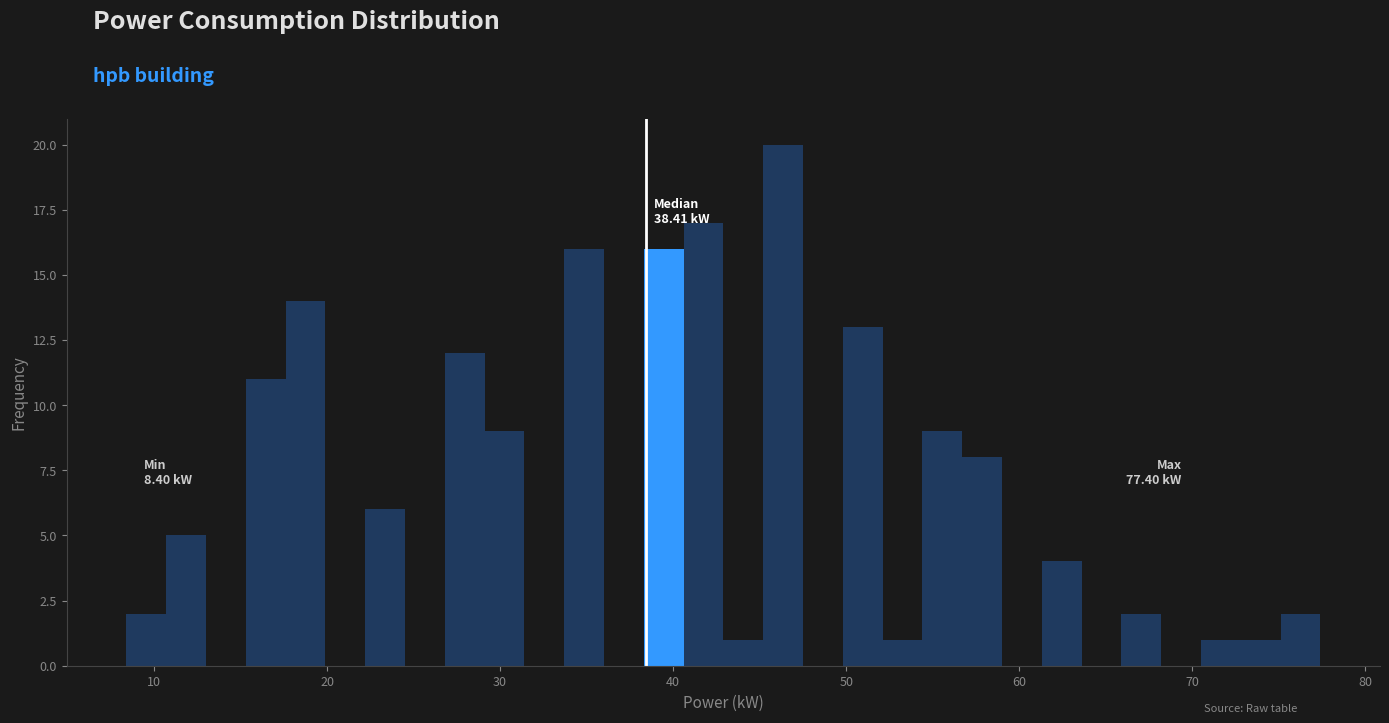

Read against the x-axis, roughly where is the centre of the tallest bar?

46